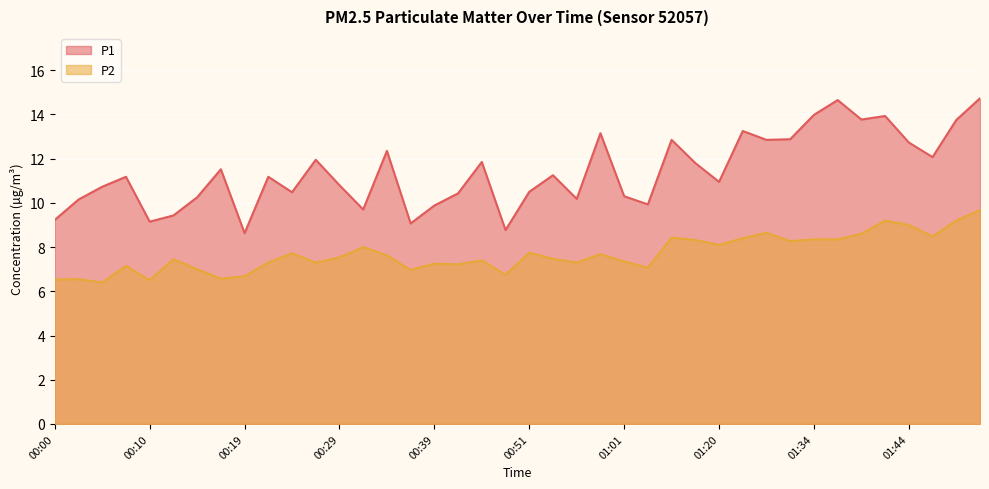

How many values in the P2 series exceed 7?

31